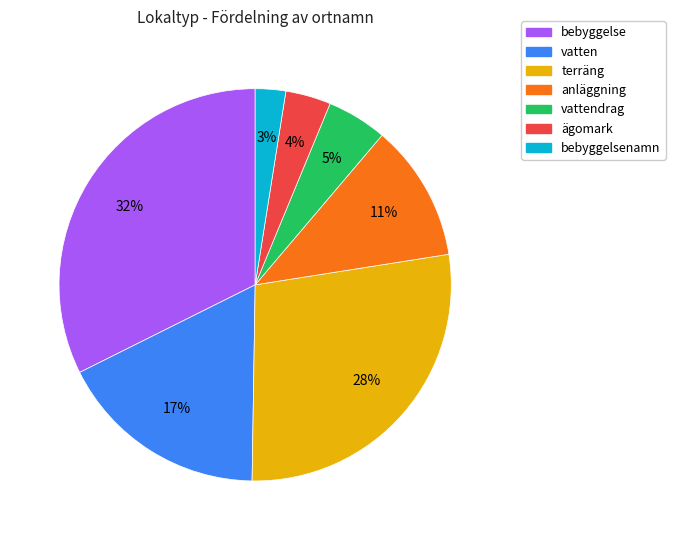

Do vattendrag and anläggning together represent more than half of the pie?

No